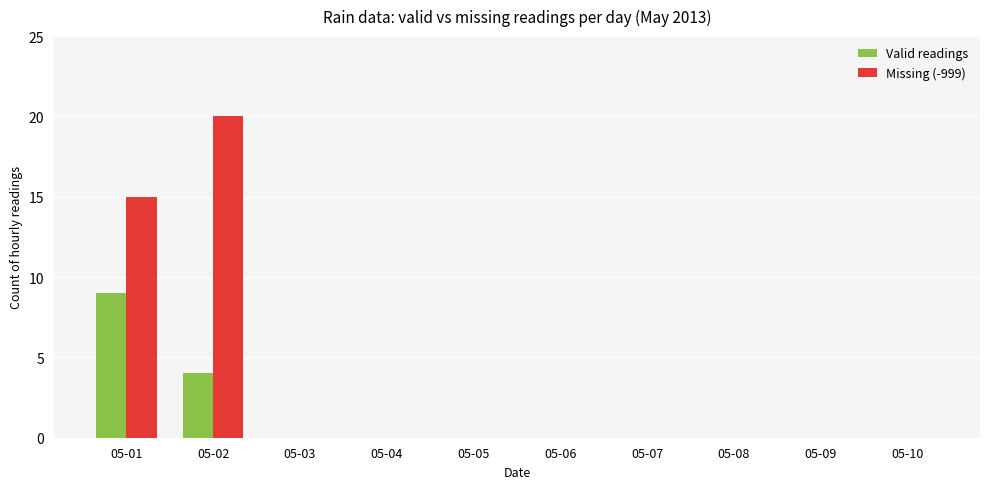

Between 05-02 and 05-03, which series saw the biggest shift?

Missing (-999)